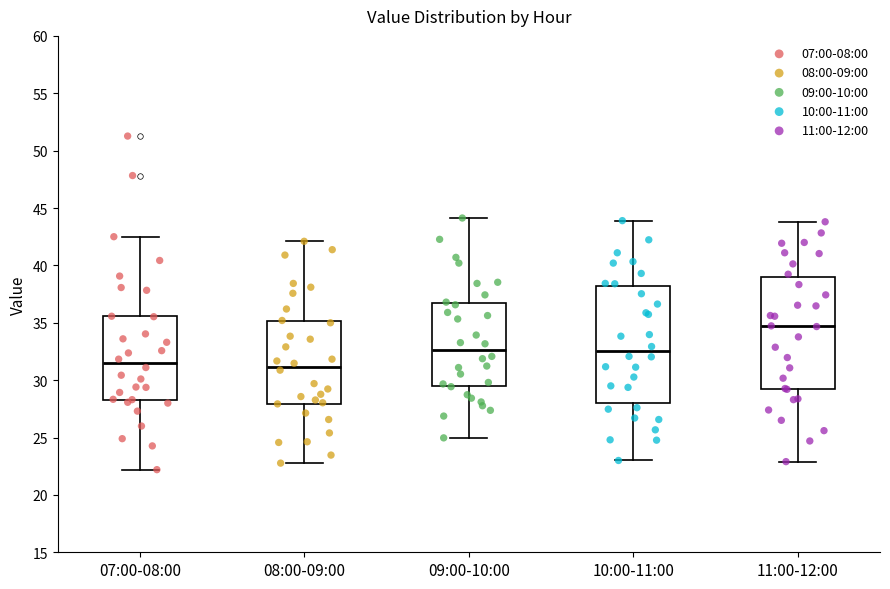

Reading left to right, transcribe this box plot: for each box, give where its median line is, the range the box spans, and where its two whiskers end, as read against the y-axis. The values are not printed on the chart, so give them approximately, as read against the axis.

07:00-08:00: median 31.5, box 28.5 to 35.5, whiskers 22.0 to 42.5
08:00-09:00: median 31.0, box 28.0 to 35.0, whiskers 23.0 to 42.0
09:00-10:00: median 32.5, box 29.5 to 36.5, whiskers 25.0 to 44.0
10:00-11:00: median 32.5, box 28.0 to 38.0, whiskers 23.0 to 44.0
11:00-12:00: median 34.5, box 29.0 to 39.0, whiskers 23.0 to 44.0